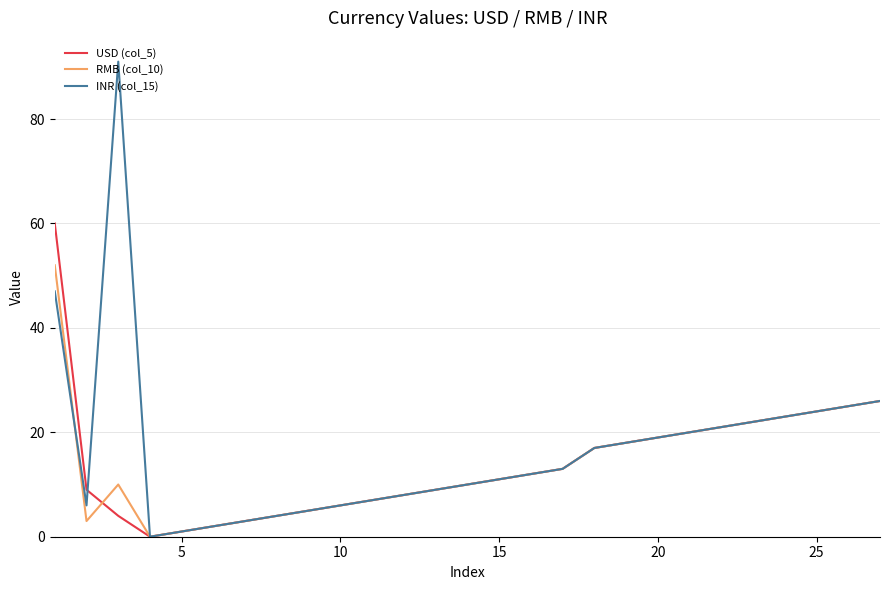

Which series has the widest spread of values?

INR (col_15)